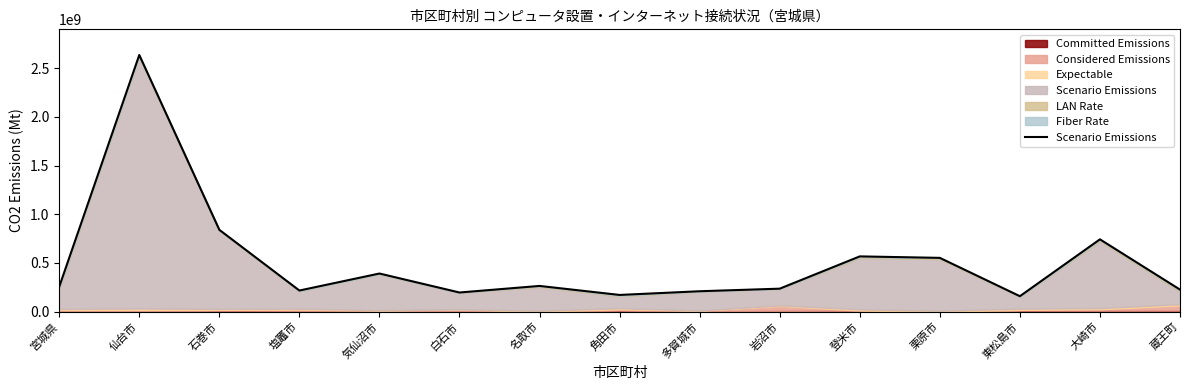

The chart shows a value of 566712250.7 at 登米市. True or false?

True